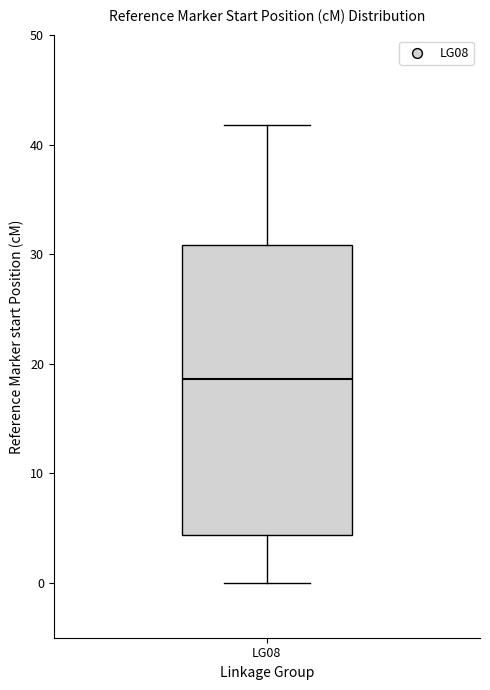

Where does the median line of the box for LG08 sit on the y-axis? The values are not printed on the chart, so give them approximately, as read against the axis.

19